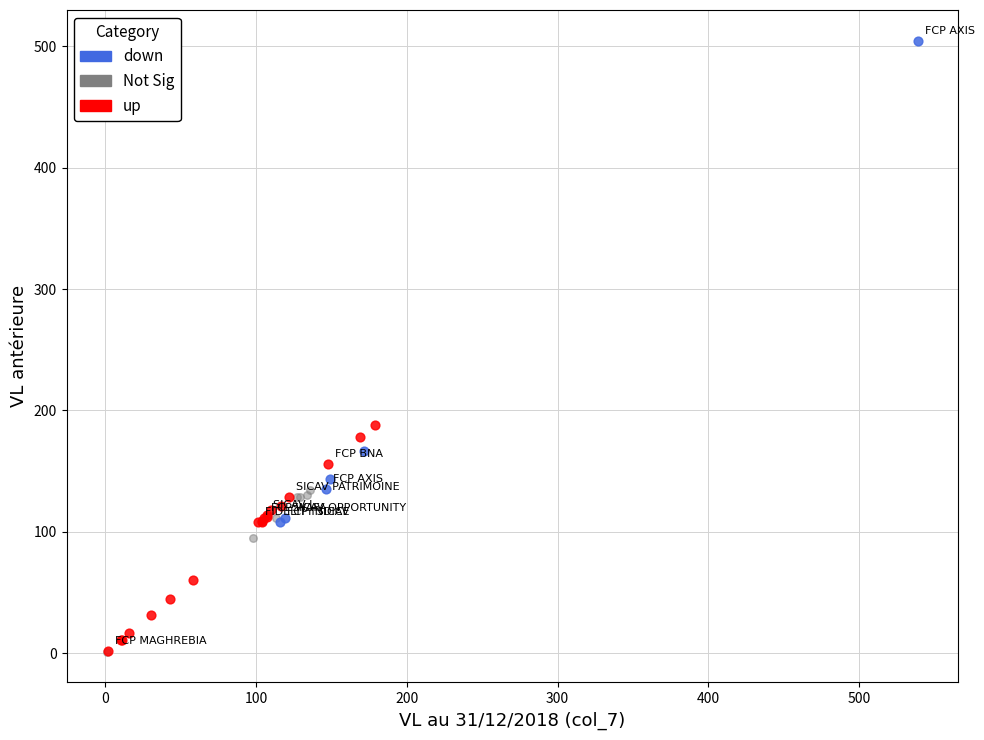

Which series has the widest spread of Y values?

down